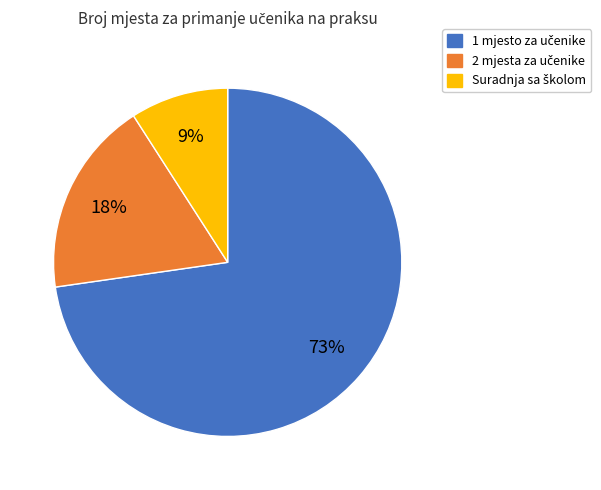

To the nearest percent, what is the difference between the largest and smallest slice percentages?

64%